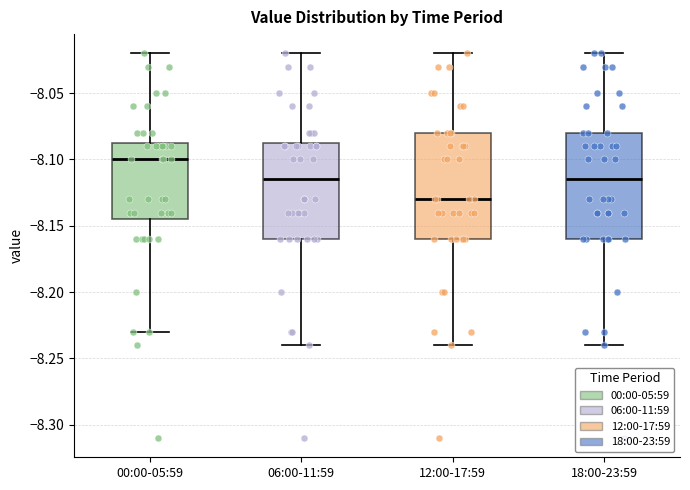

Reading left to right, transcribe this box plot: for each box, give where its median line is, the range the box spans, and where its two whiskers end, as read against the y-axis. The values are not printed on the chart, so give them approximately, as read against the axis.

00:00-05:59: median -8.100, box -8.145 to -8.085, whiskers -8.230 to -8.020
06:00-11:59: median -8.115, box -8.160 to -8.085, whiskers -8.240 to -8.020
12:00-17:59: median -8.130, box -8.160 to -8.080, whiskers -8.240 to -8.020
18:00-23:59: median -8.115, box -8.160 to -8.080, whiskers -8.240 to -8.020